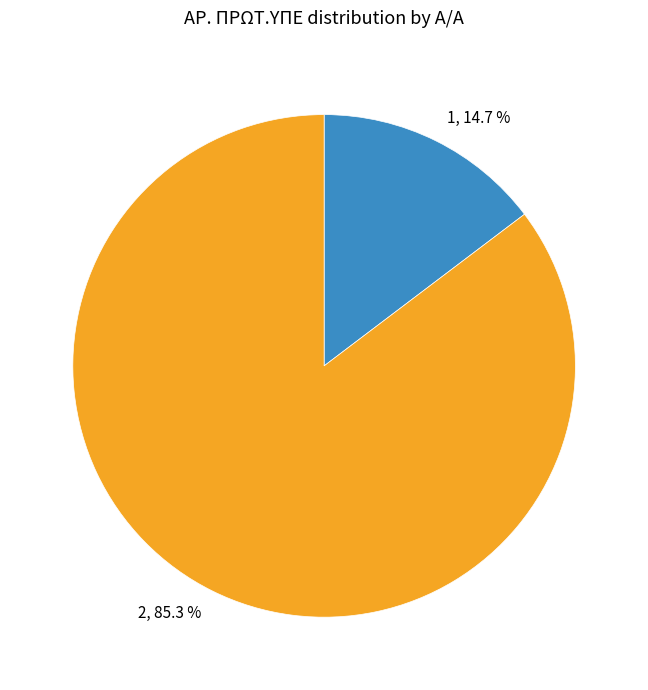

How many slices are in this pie chart?

2